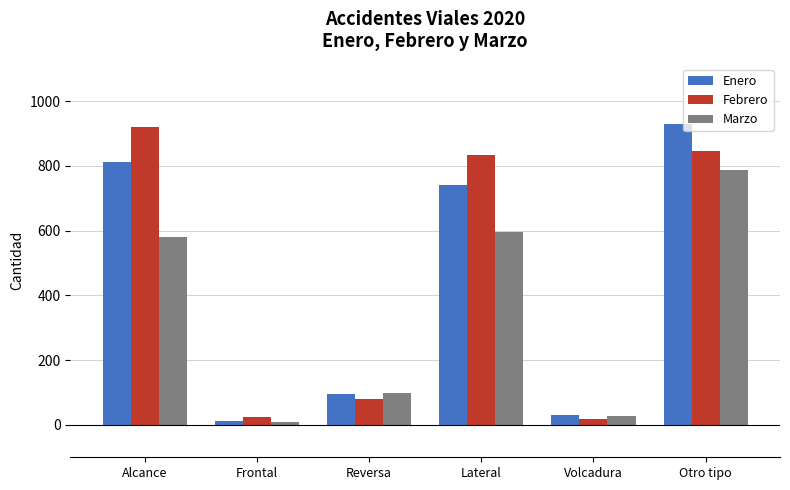

At which category does the chart reach its peak across all series?

Otro tipo